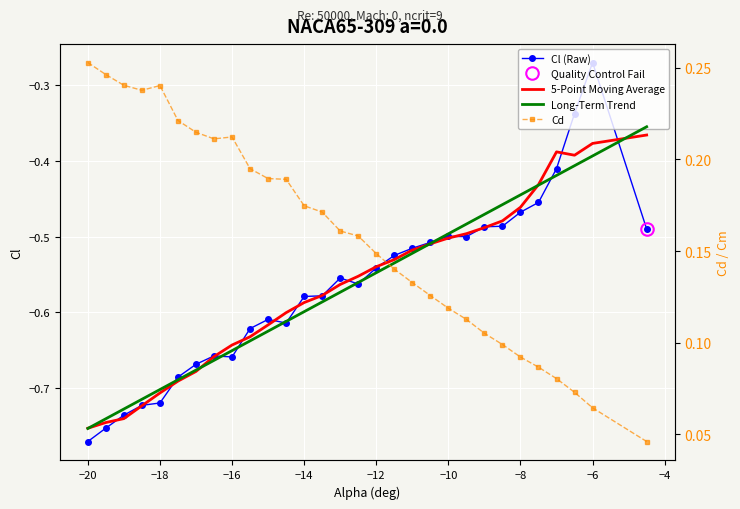

The value of Cd at −12 is 0.1. True or false?

False